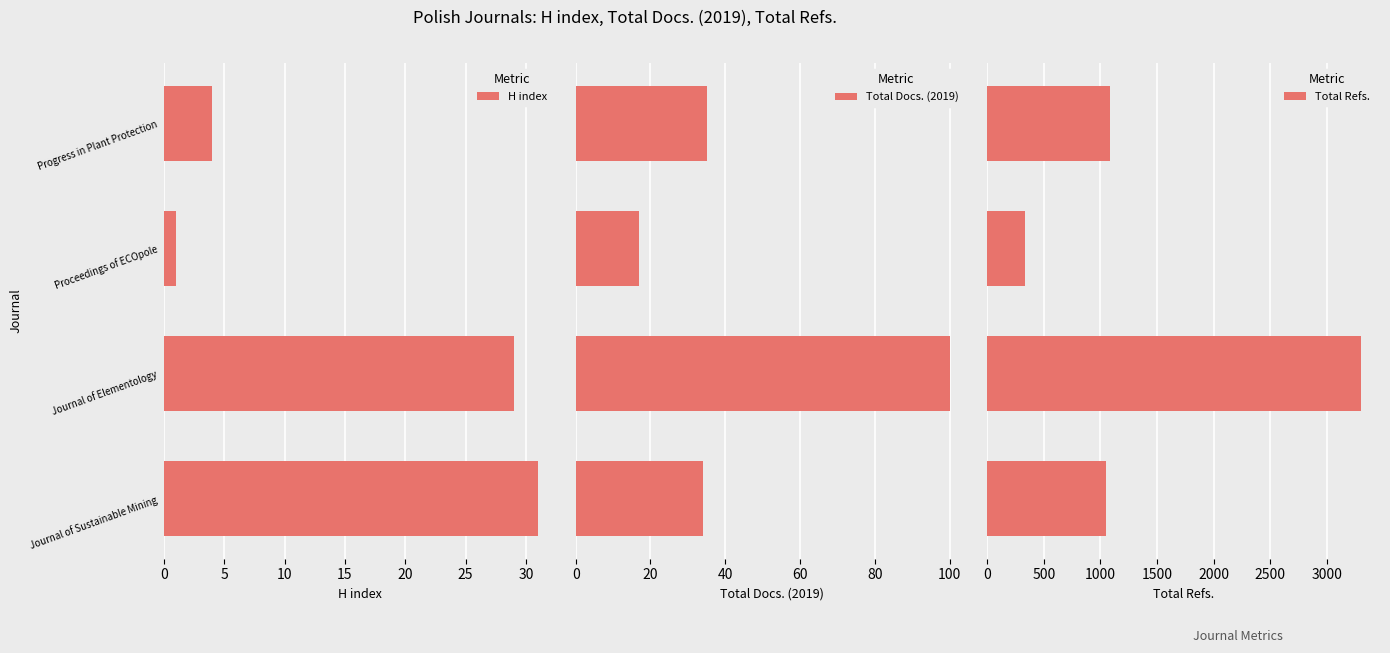

What is the lowest value of the Total Refs. series?

333